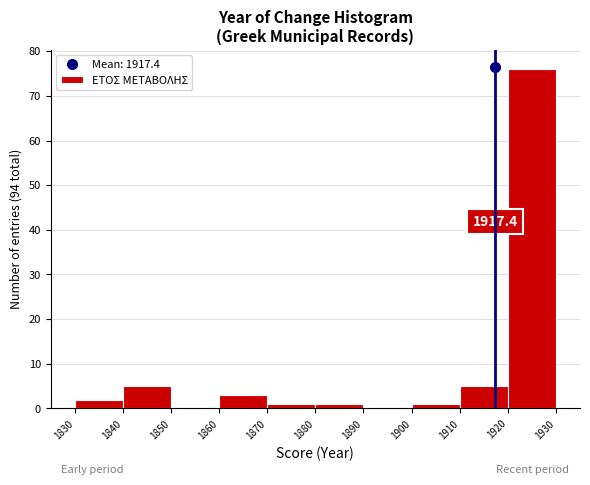

Which range on the x-axis has the tallest bar?

1920 to 1930